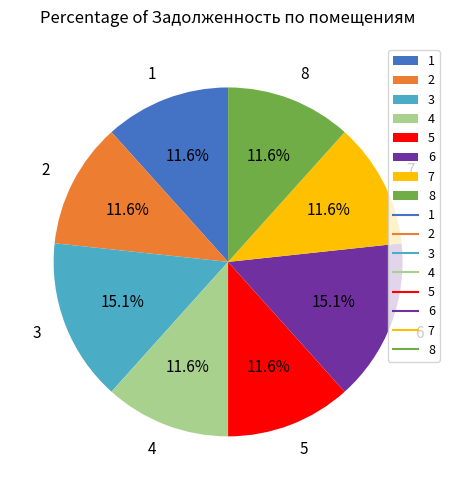

How many slices are in this pie chart?

8